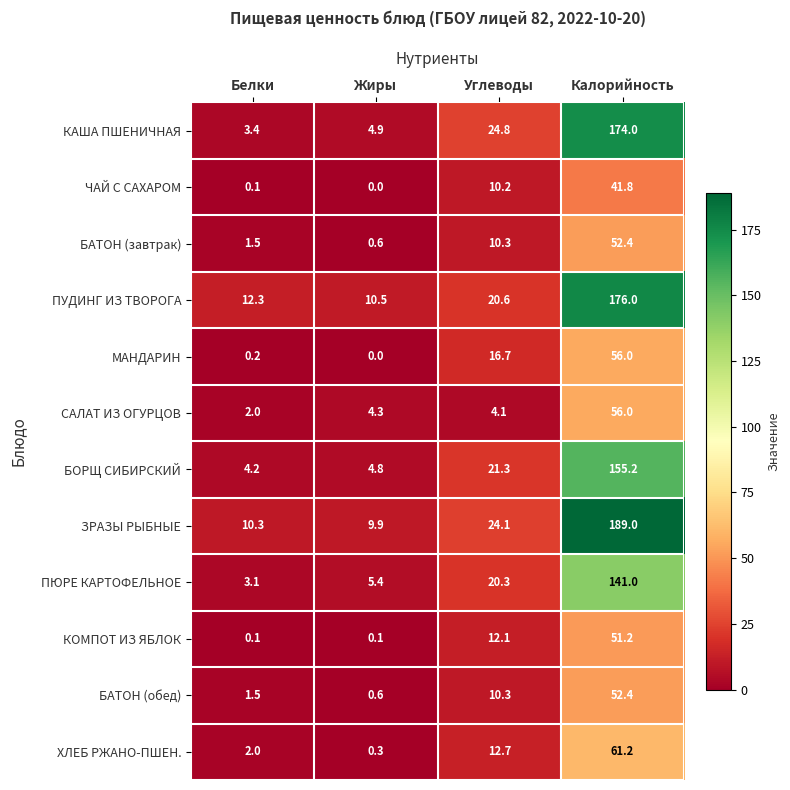

What is the greatest value displayed?

189.0